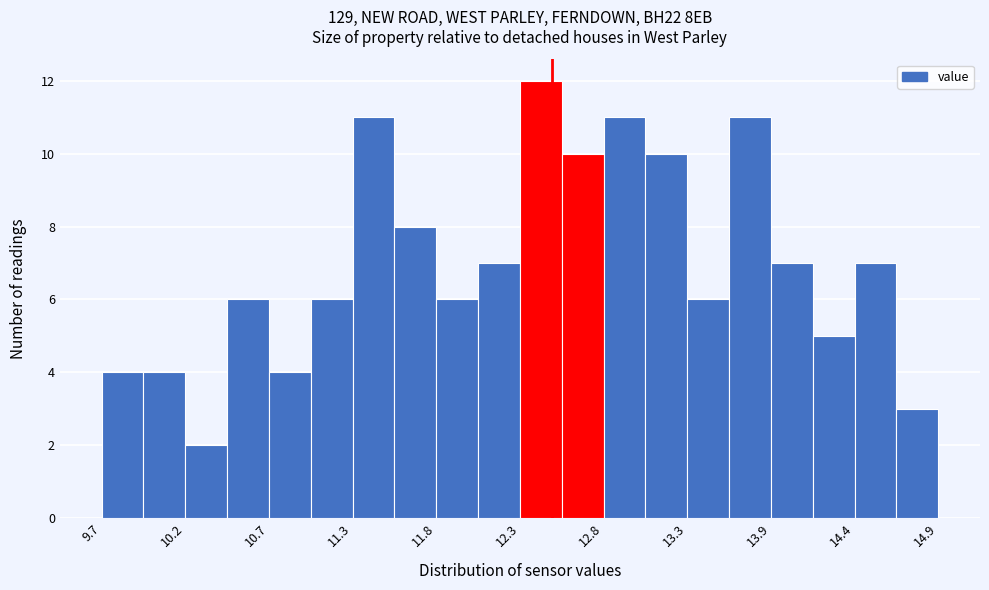

Read against the x-axis, roughly where is the centre of the tallest bar?

12.4